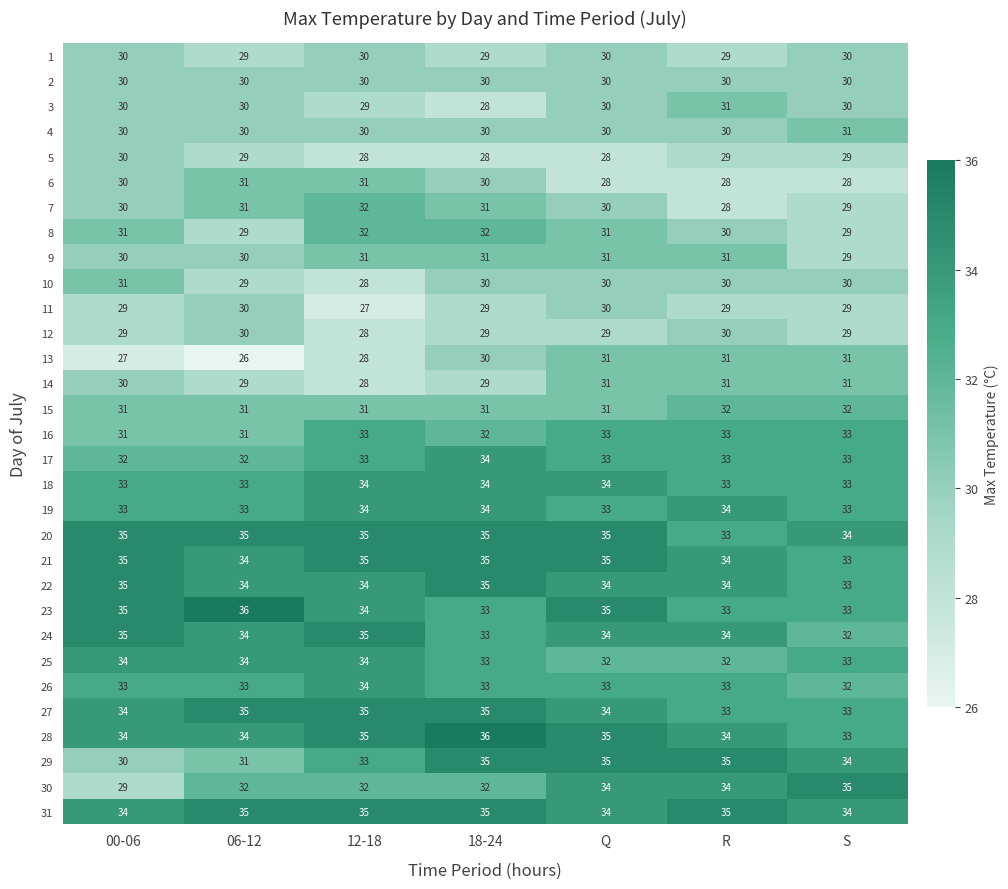

Read the 22 value at R.

34